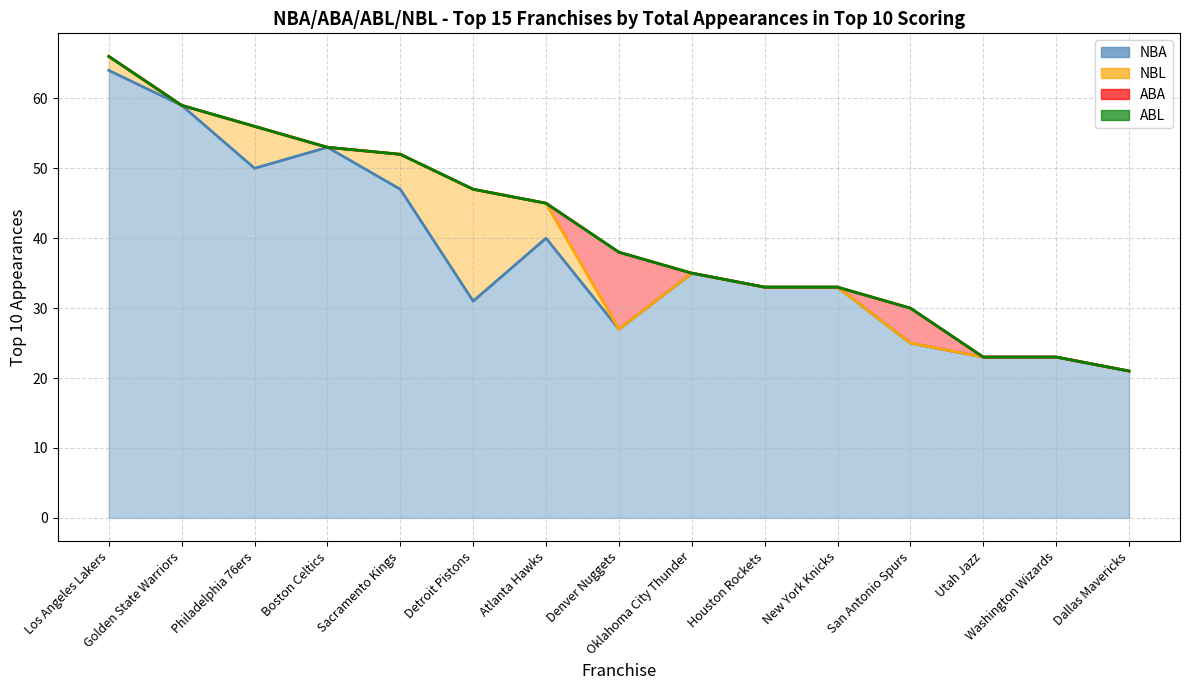

What is the difference between the second highest and second lowest values in the ABA series?

5